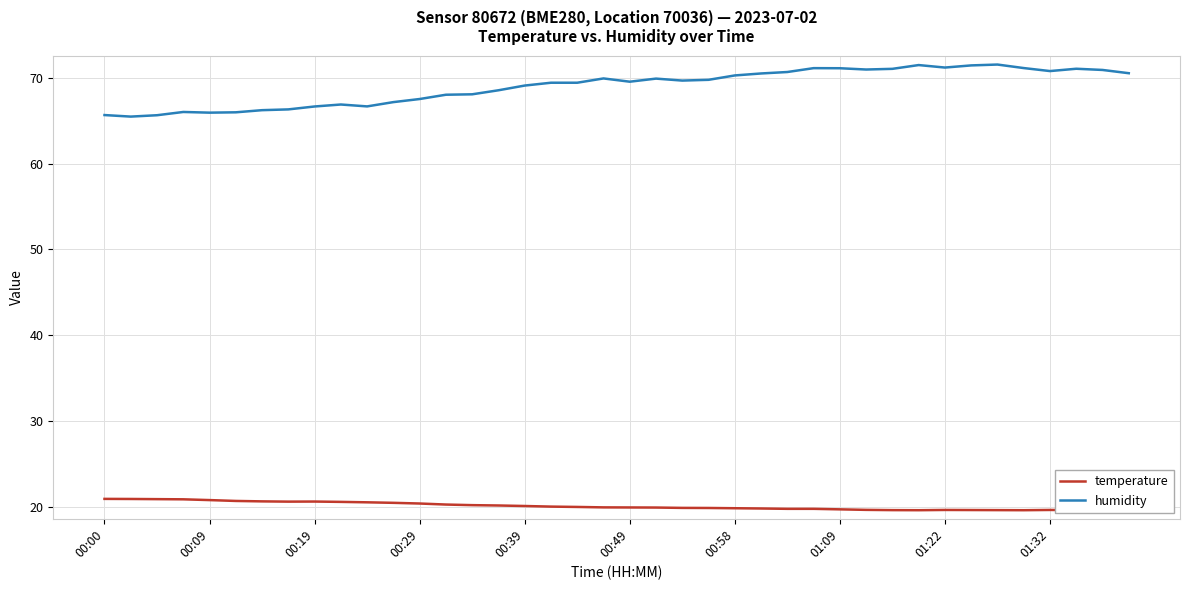

What is the difference between the maximum and minimum values in the humidity series?

6.1